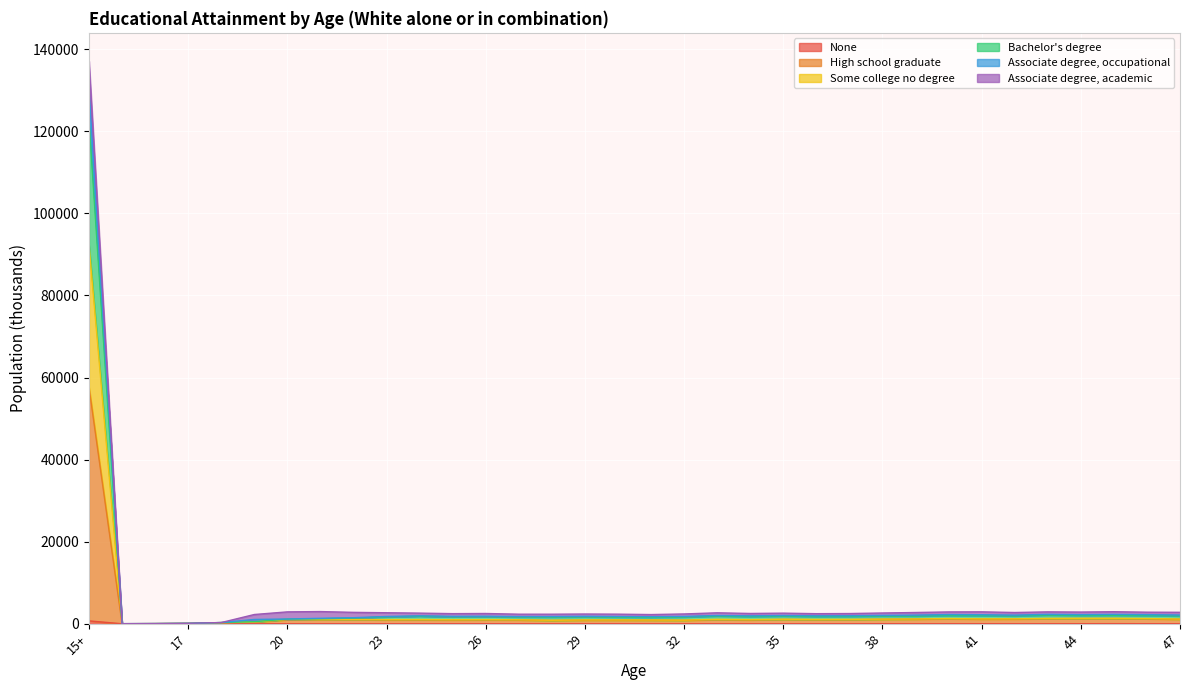

At which category is the sum across all series the highest?

15+